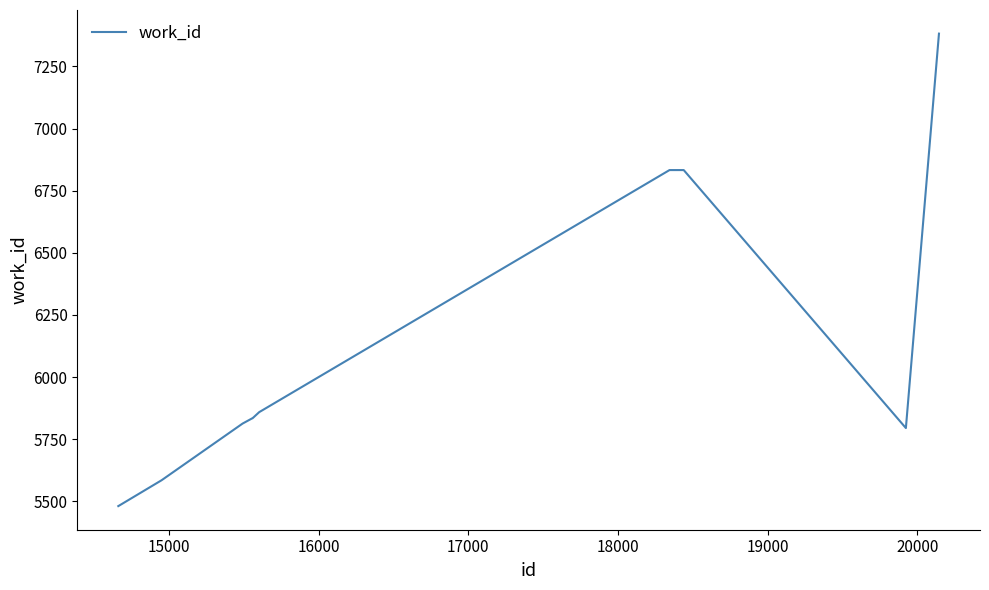

What is the maximum value shown in the chart?

7382